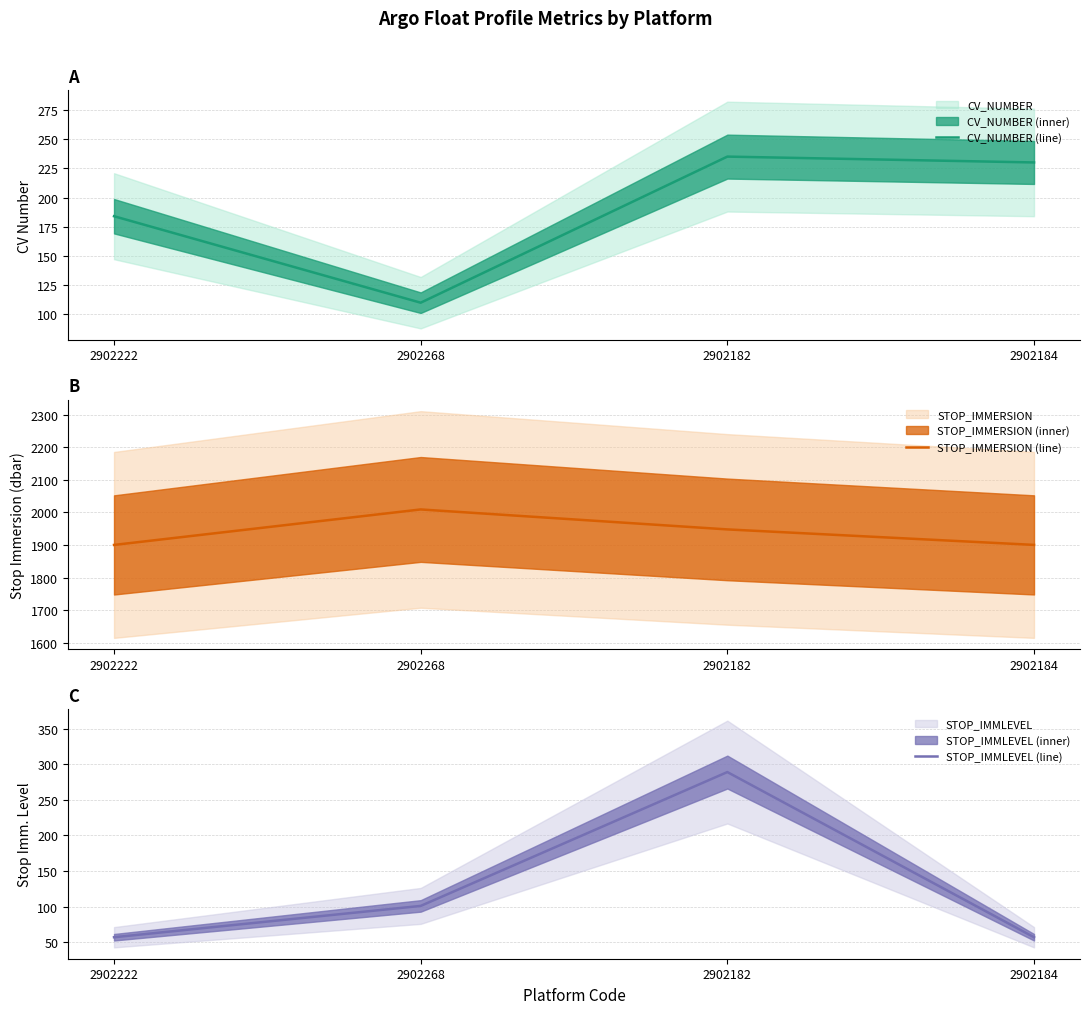

After their last crossing, which series has the higher values: CV_NUMBER (line) or STOP_IMMLEVEL (line)?

CV_NUMBER (line)